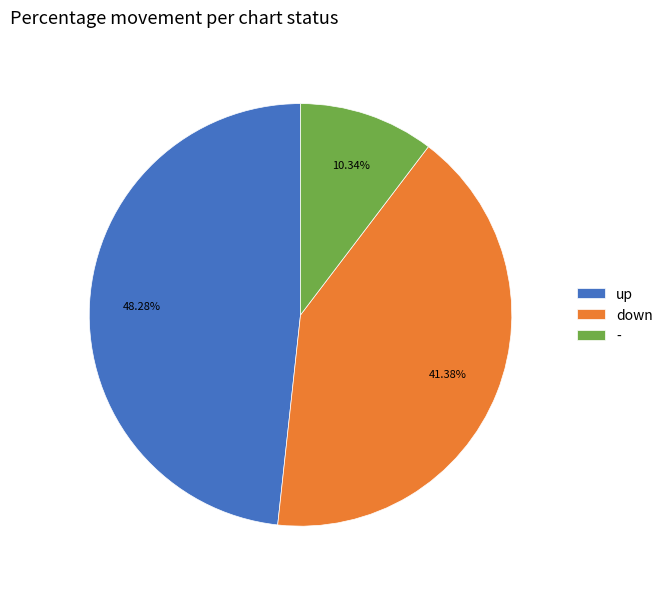

Count the number of slices in the pie.

3